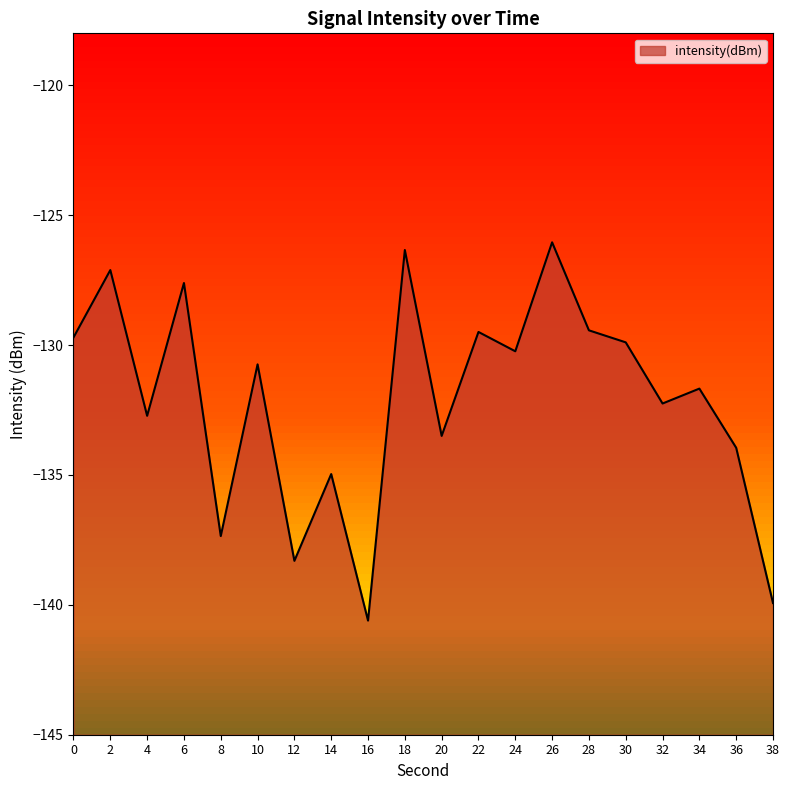

What is the difference between the maximum and minimum values?

14.6